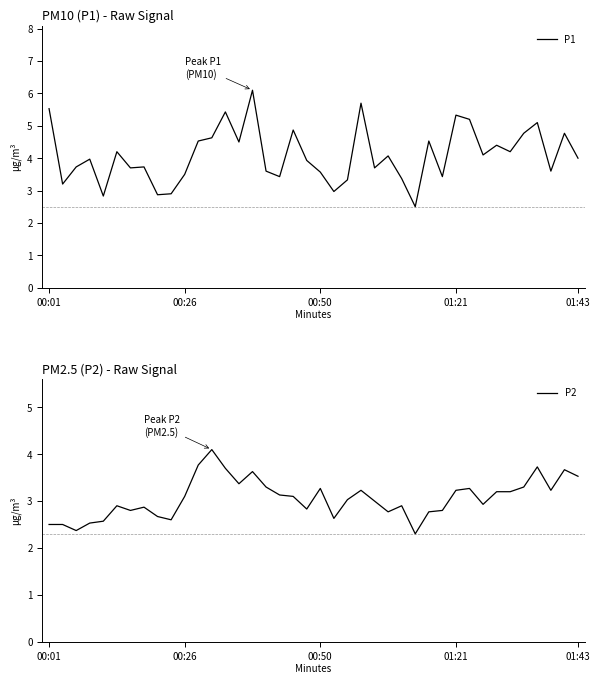

What is the highest value of the P1 series?

6.1